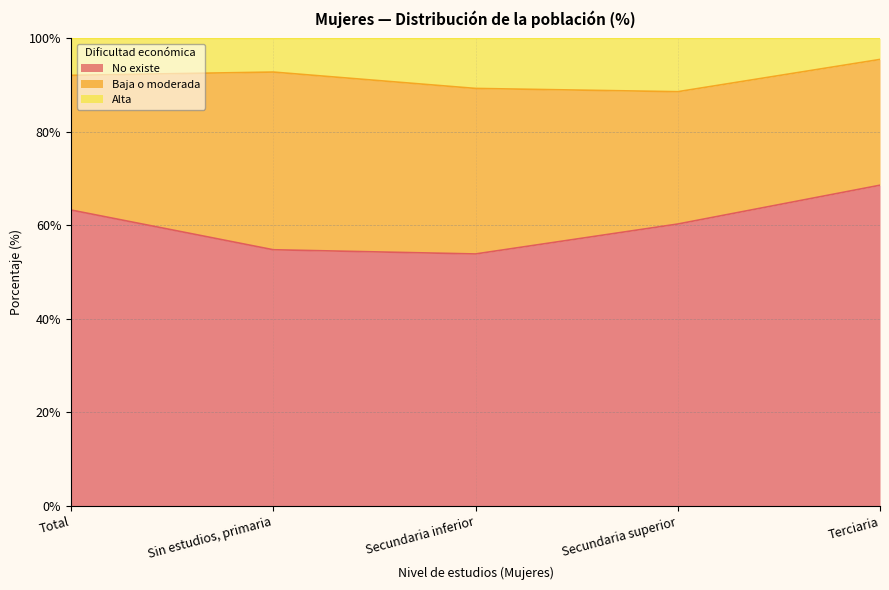

The value of No existe at Sin estudios, primaria is 54.8. True or false?

True